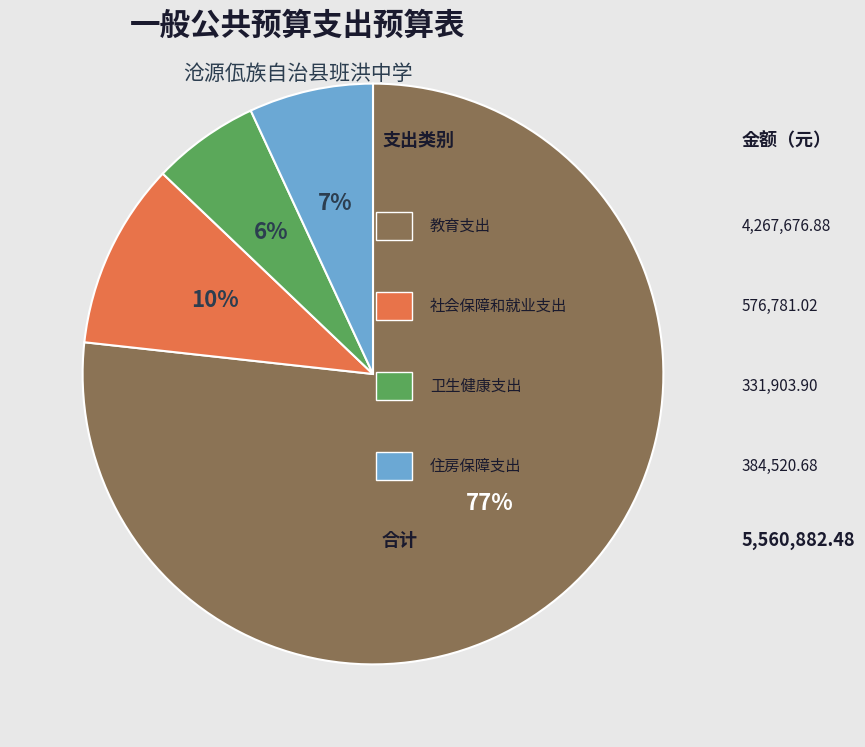

To the nearest percent, what is the difference between the largest and smallest slice percentages?

71%